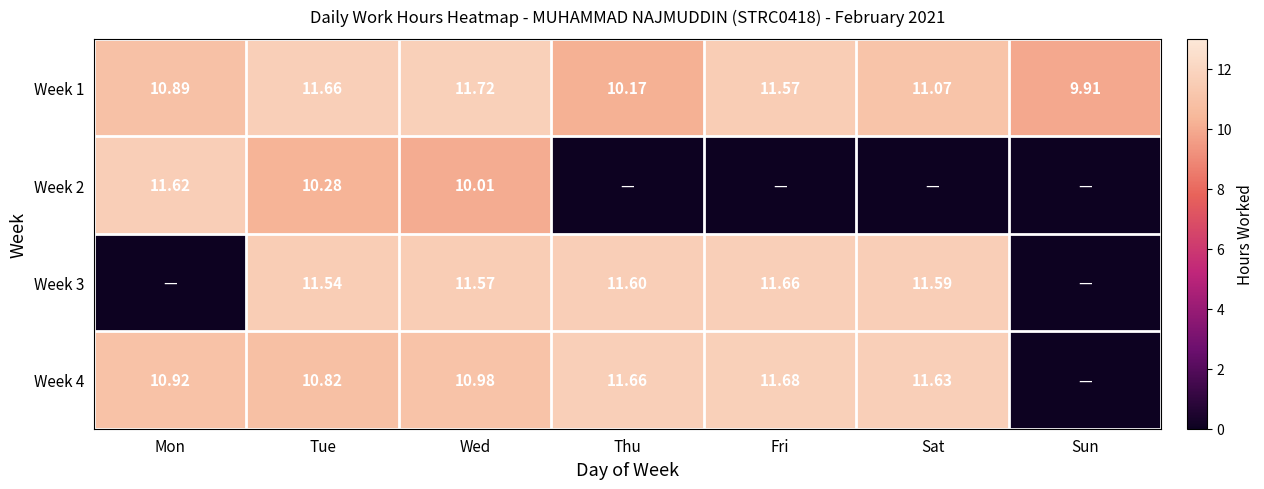

At which label does Week 1 reach its minimum?

Sun